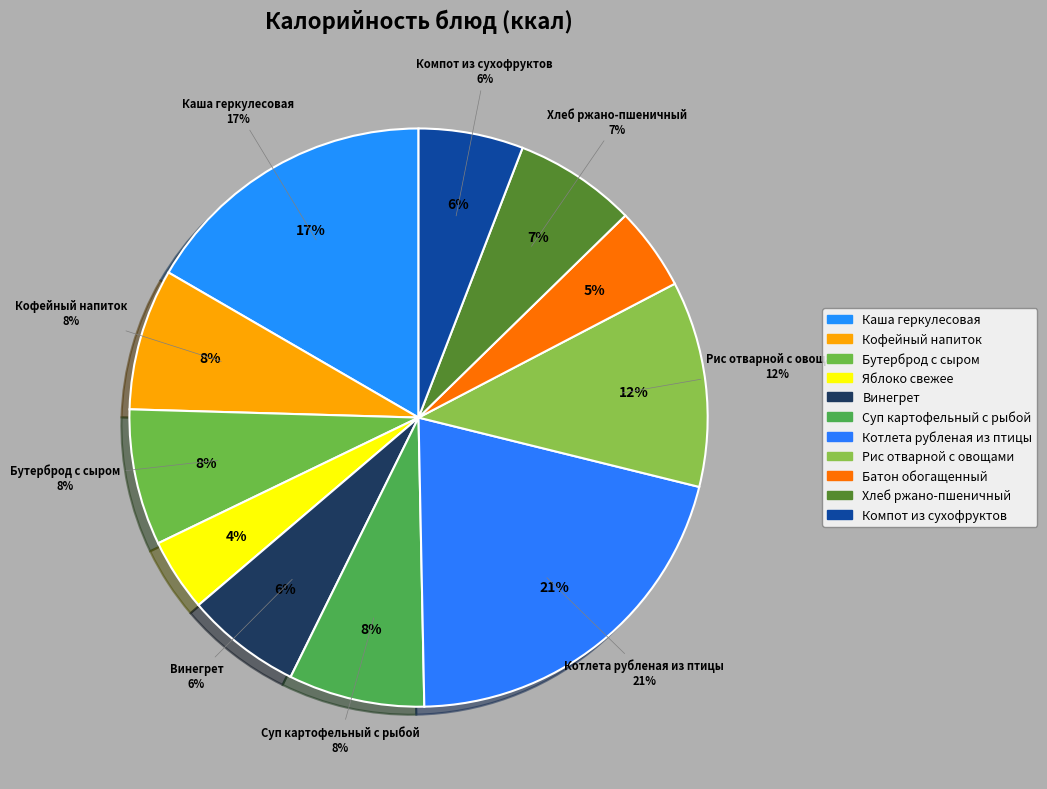

To the nearest percent, what portion does Батон обогащенный represent?

5%